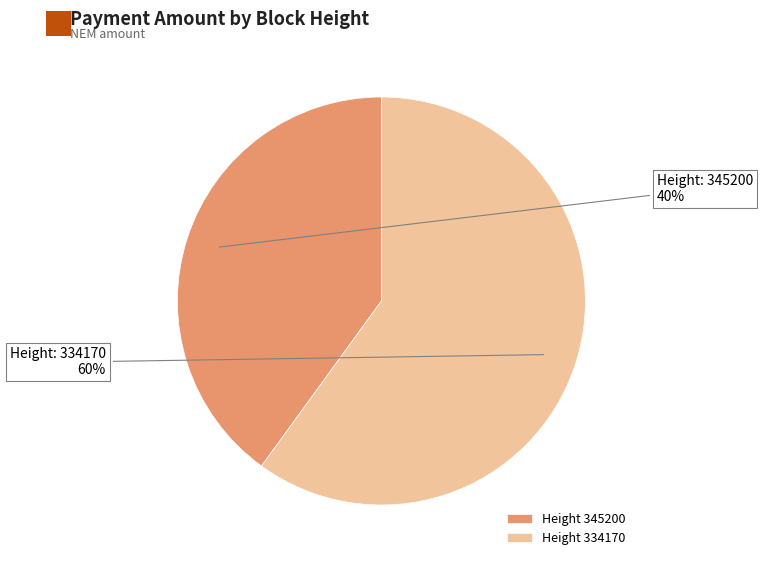

Which slice is the largest?

334170